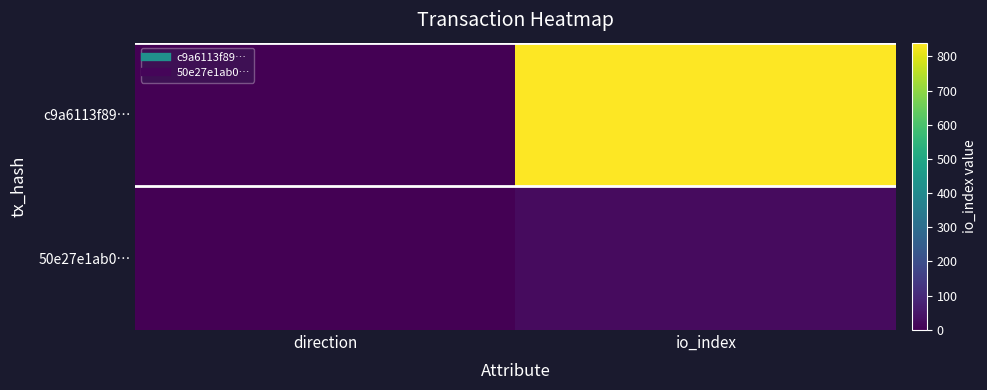

Count the number of categories in the chart.

2